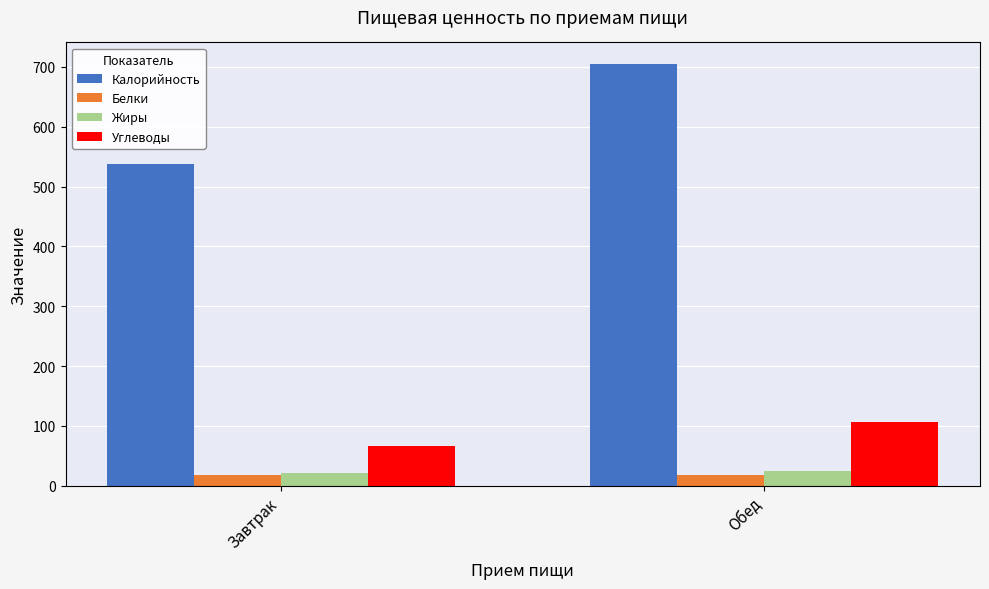

What is the difference between the Жиры values at Обед and Завтрак?

2.8